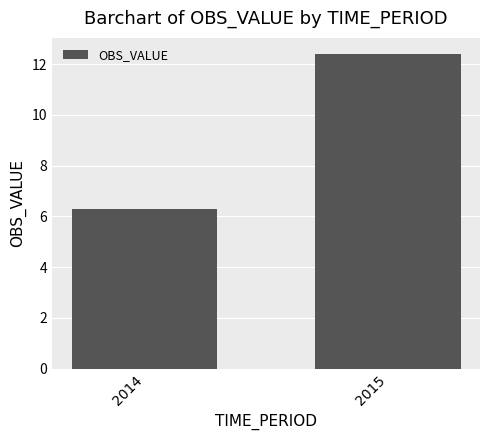

What is the minimum value shown in the chart?

6.3